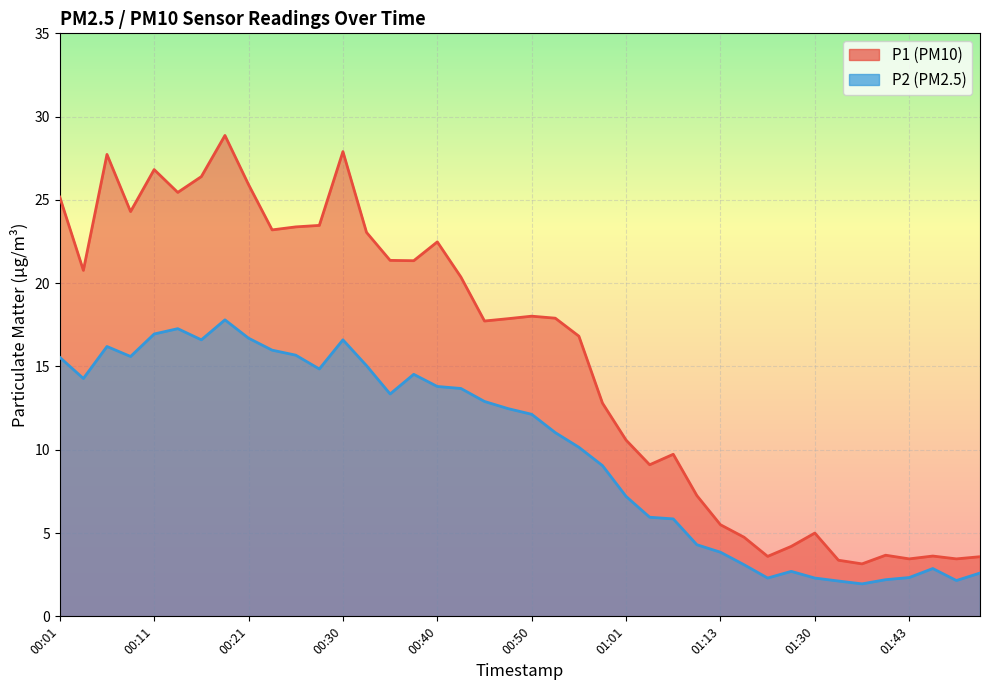

Reading left to right, what are all the values shown in this chart?

P1: 25.2	20.8	27.7	24.3	26.8	25.4	26.4	28.9	25.9	23.2	23.4	23.5	27.9	23.1	21.4	21.4	22.5	20.4	17.7	17.9	18.0	17.9	16.8	12.8	10.6	9.1	9.7	7.2	5.5	4.8	3.6	4.2	5.0	3.4	3.1	3.7	3.5	3.6	3.5	3.6
P2: 15.6	14.3	16.2	15.6	16.9	17.3	16.6	17.8	16.7	16.0	15.7	14.8	16.6	15.1	13.3	14.5	13.8	13.7	12.9	12.5	12.1	11.0	10.2	9.1	7.2	6.0	5.8	4.3	3.9	3.1	2.3	2.7	2.3	2.1	1.9	2.2	2.3	2.9	2.1	2.6